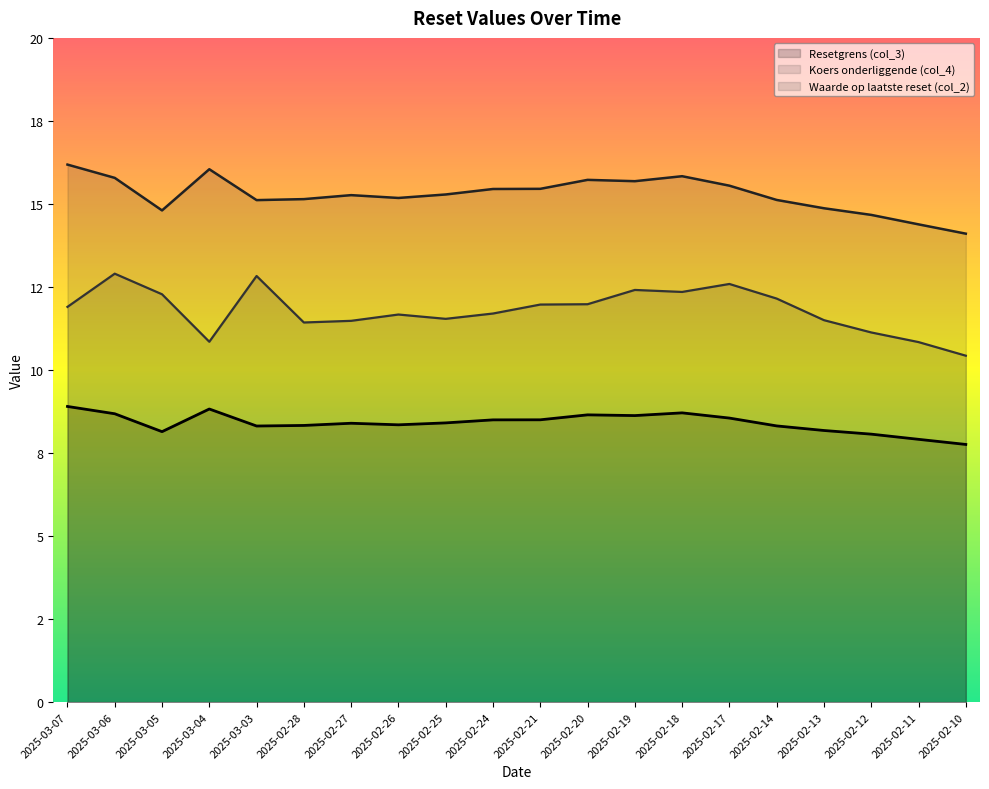

What is the difference between the second highest and second lowest values in the Koers onderliggende (col_4) series?

1.7